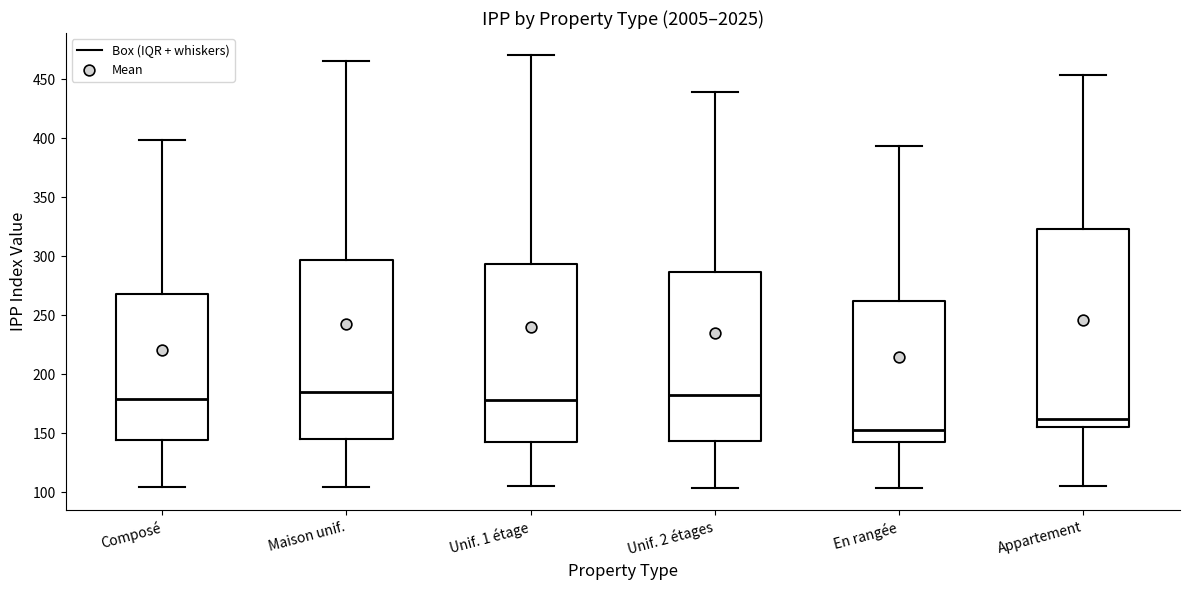

Where is the lower edge of the box for Appartement on the y-axis? The values are not printed on the chart, so give them approximately, as read against the axis.

155